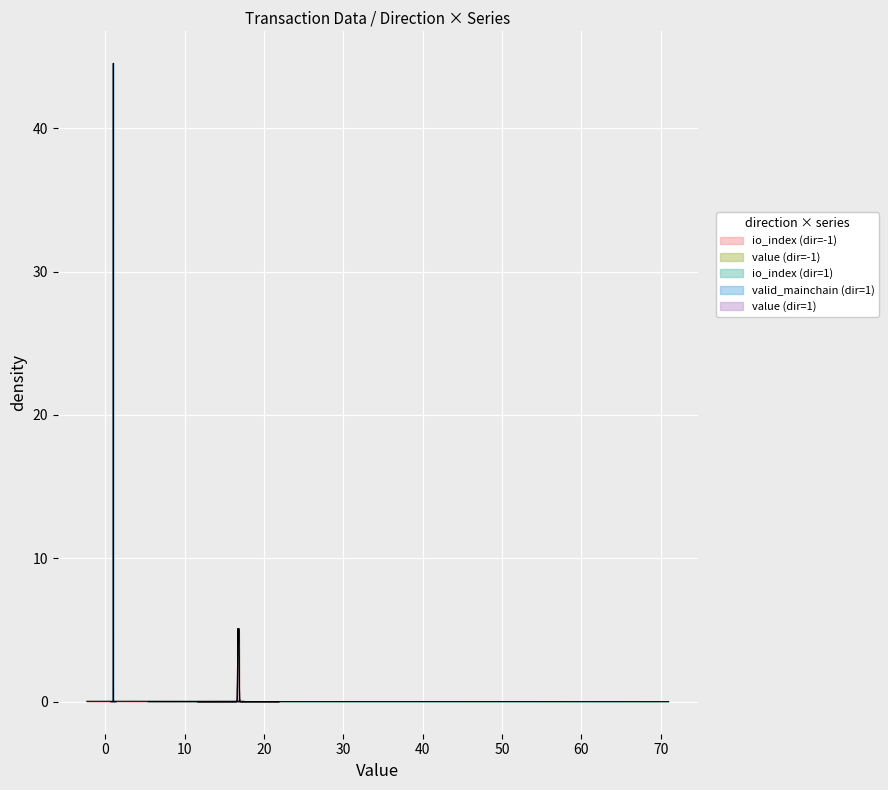

Which series has the largest range (max minus min)?

io_index